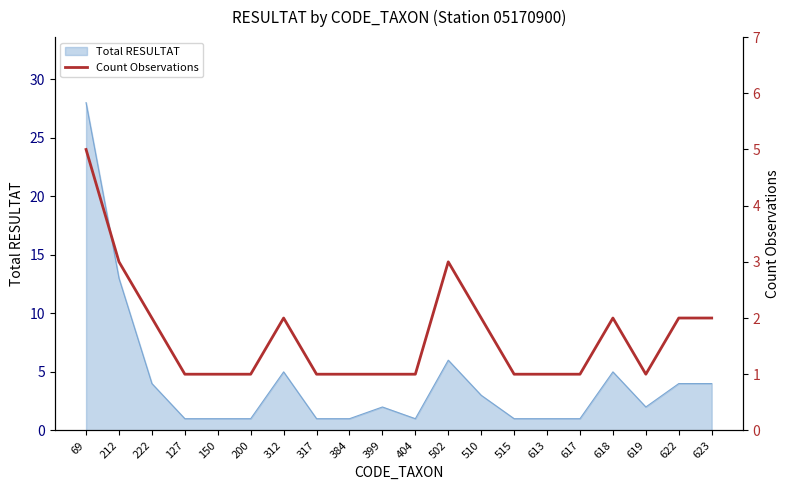

What is the highest value of the Total RESULTAT series?

28